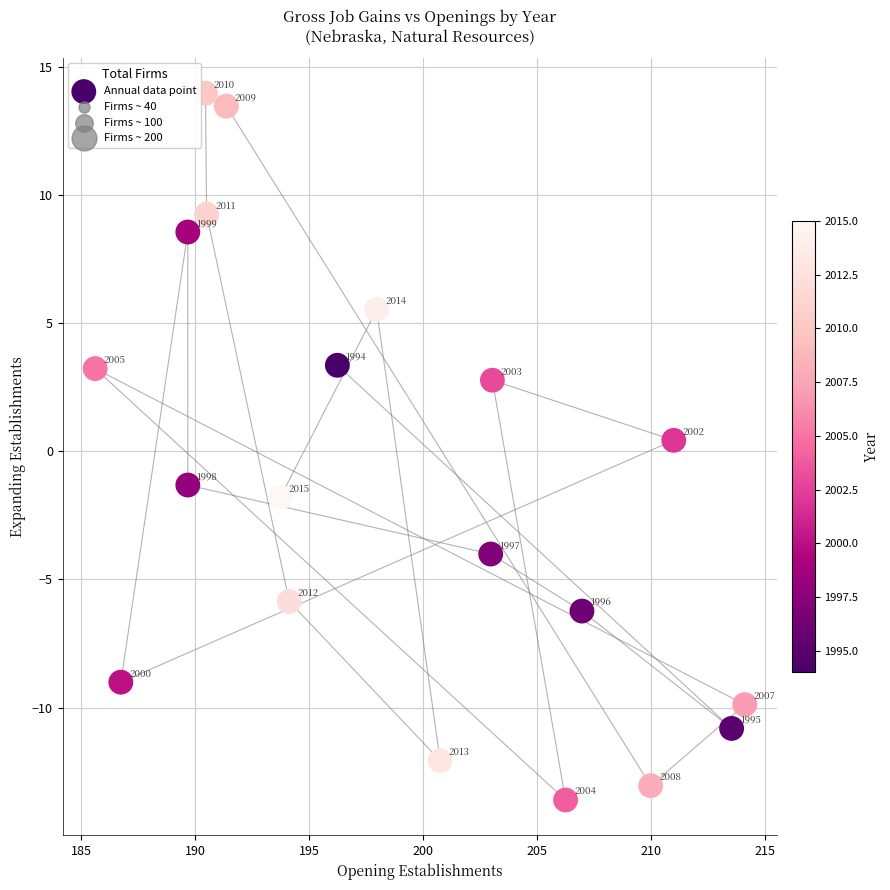

What is the range of X values (max minus min)?

28.5